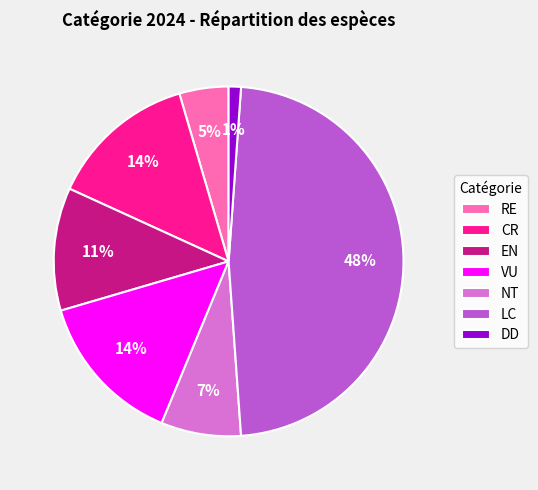

True or false: CR accounts for 14% of the total.

True